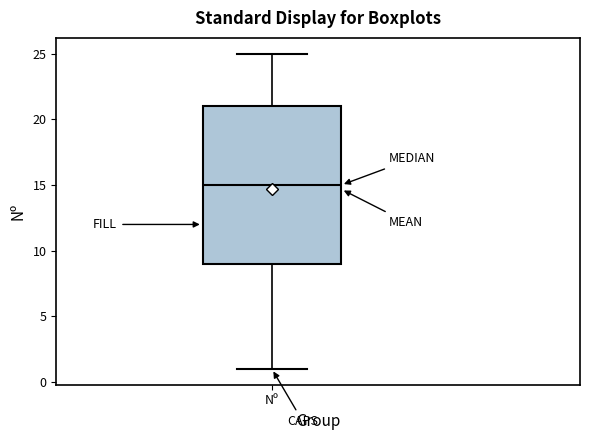

Read this box plot against the y-axis: the position of the median line, the range covered by the box, and the ends of both whiskers. The values are not printed on the chart, so give them approximately, as read against the axis.

median 15, box 9 to 21, whiskers 1 to 25